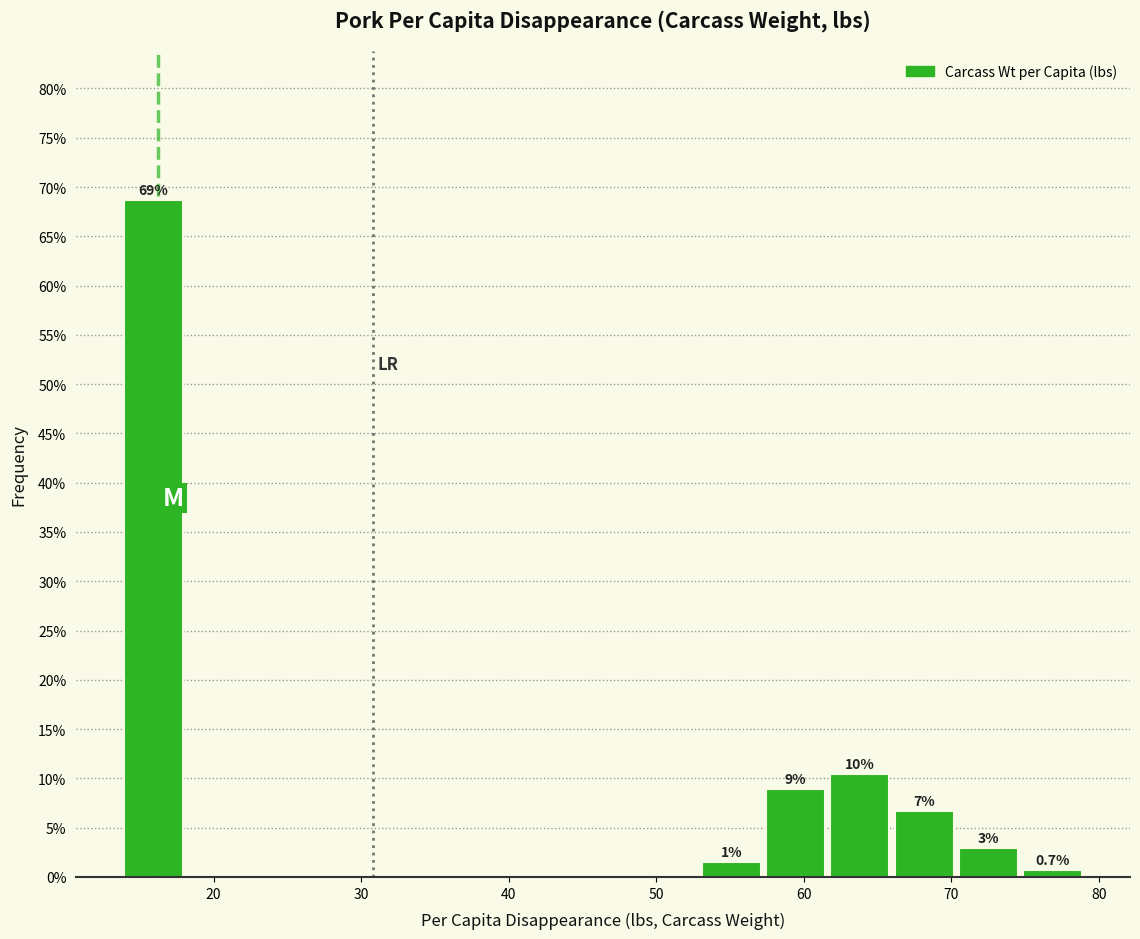

Over which range of the x-axis is the bar tallest?

14 to 18